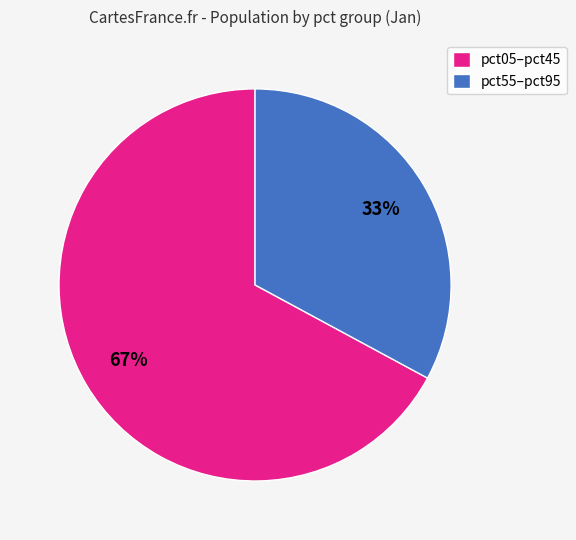

The pct05–pct45 slice represents 81% of the pie. True or false?

False